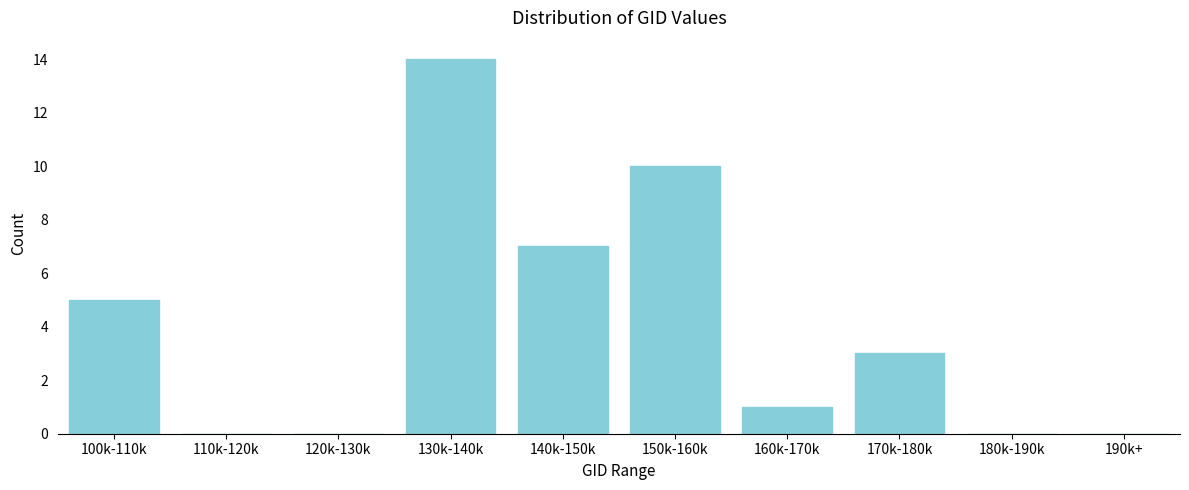

Reading left to right, extract all data points from this chart.

100k-110k=5	110k-120k=0	120k-130k=0	130k-140k=14	140k-150k=7	150k-160k=10	160k-170k=1	170k-180k=3	180k-190k=0	190k+=0